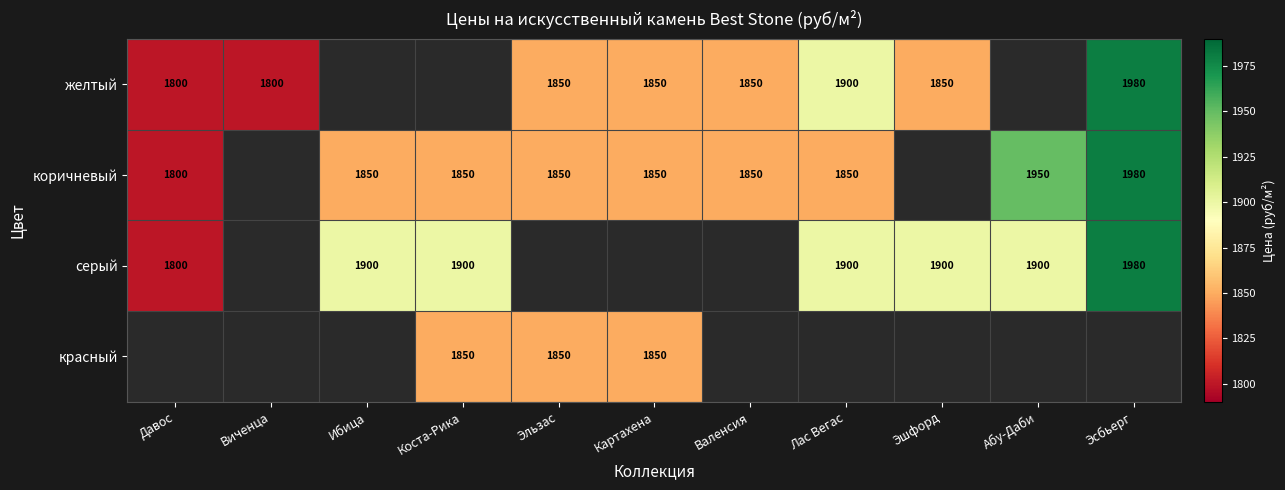

True or false: желтый has a value of 2358 at Давос.

False